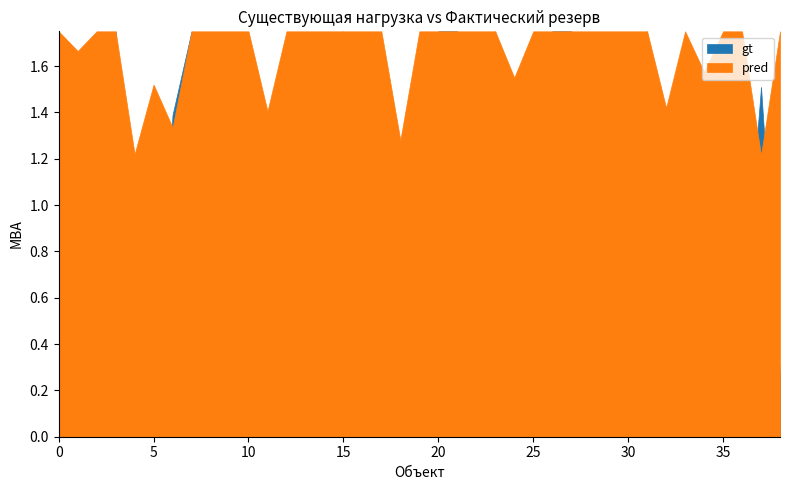

Rank the series by their maximum value, from highest to lowest.

pred, gt